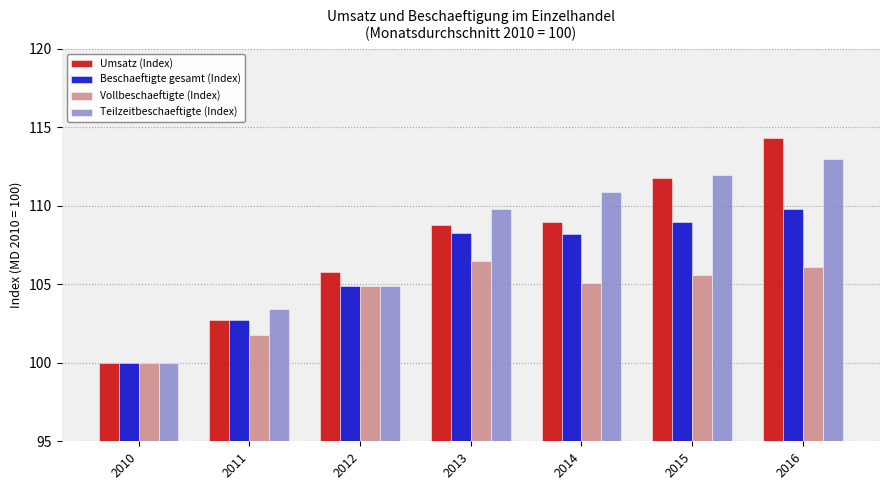

At which label does Beschaeftigte gesamt (Index) reach its minimum?

2010